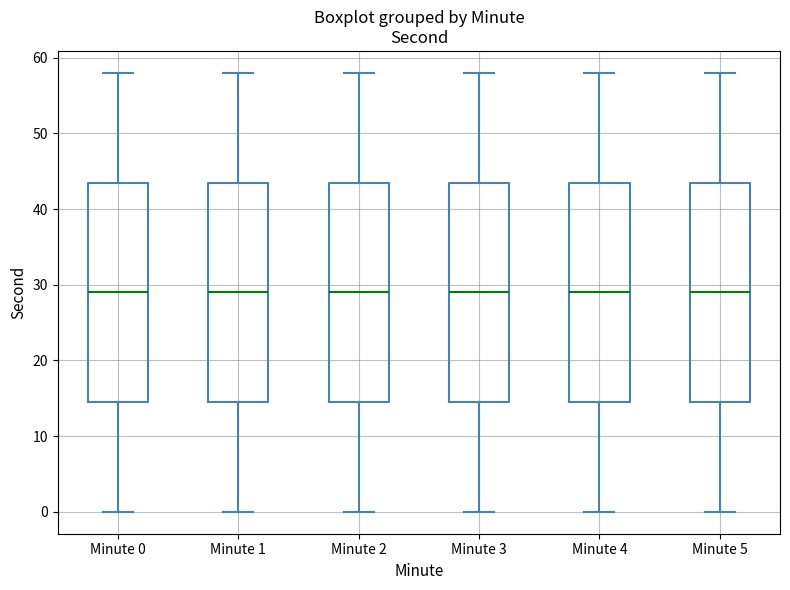

Where does the upper whisker of the box for Minute 4 end on the y-axis? The values are not printed on the chart, so give them approximately, as read against the axis.

58